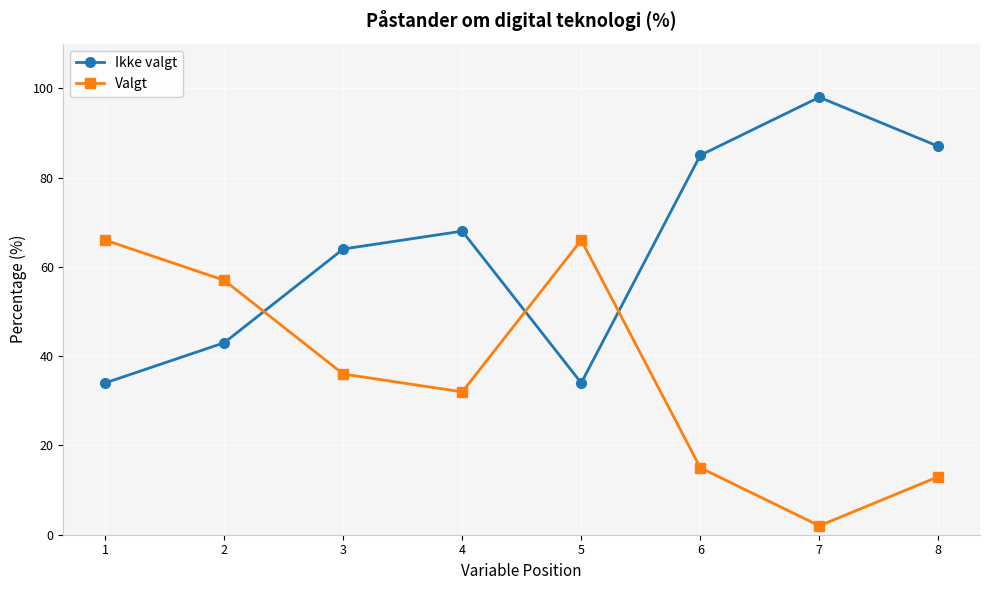

Which category has the lowest value across all series?

7